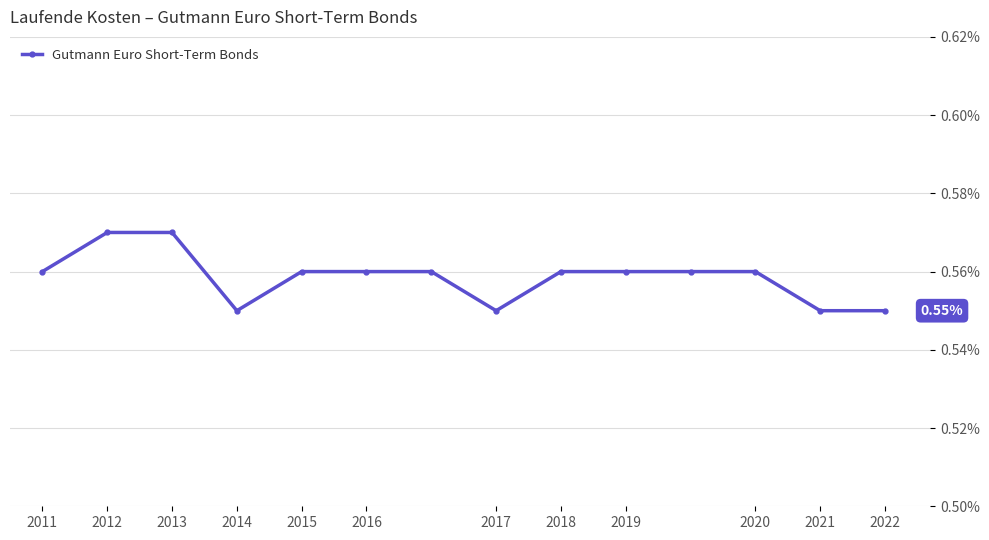

Which label corresponds to the smallest value in the chart?

2014